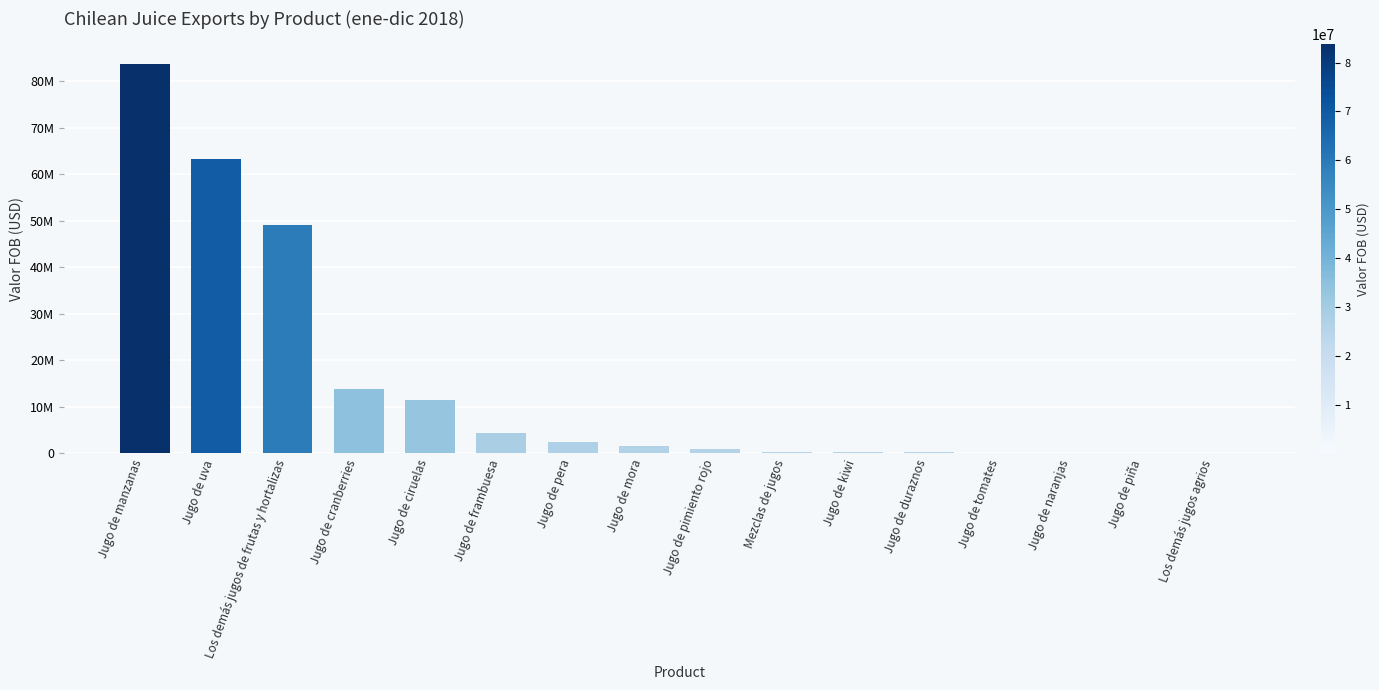

Are the bars horizontal?

No